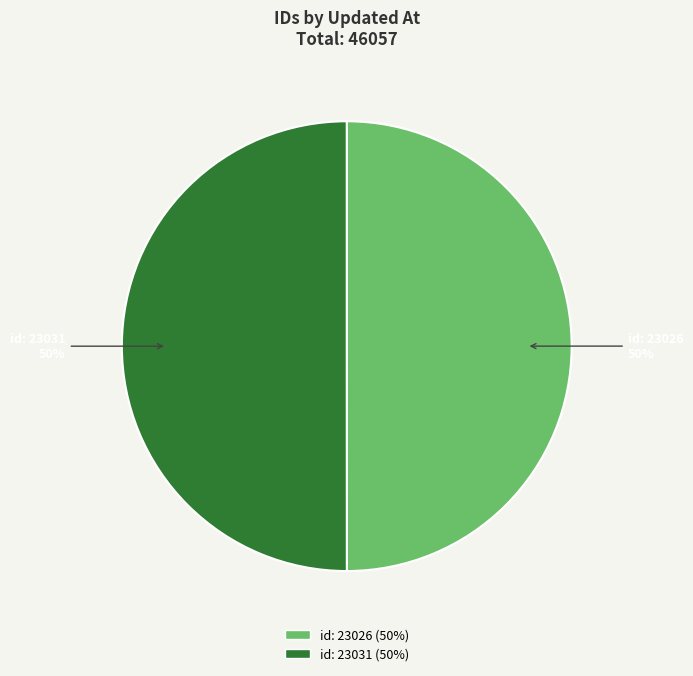

The id: 23031 50% slice represents 50% of the pie. True or false?

True